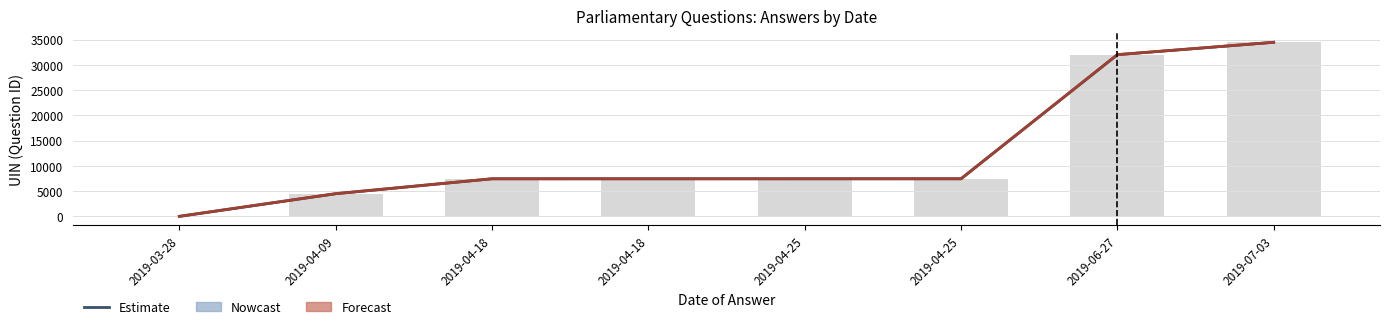

Rank the series by their average value, from highest to lowest.

Forecast, Nowcast